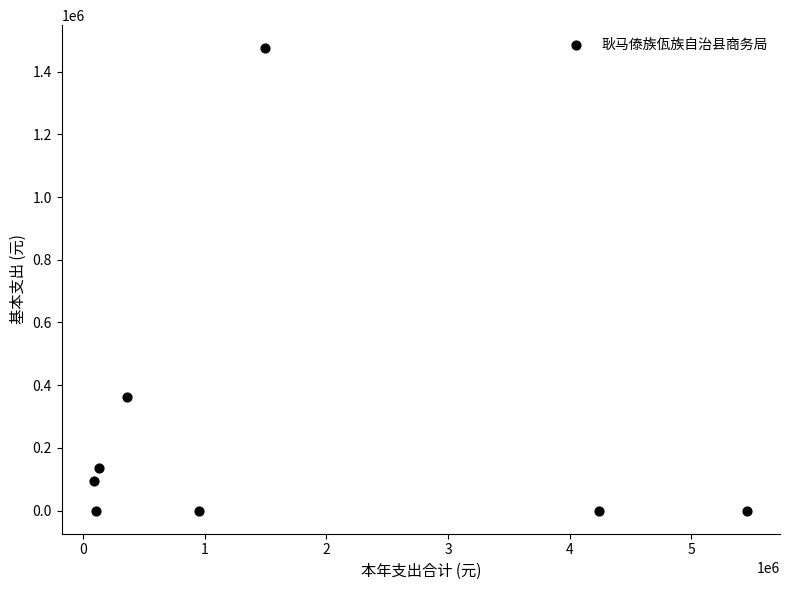

What is the average X value?

1606532.6